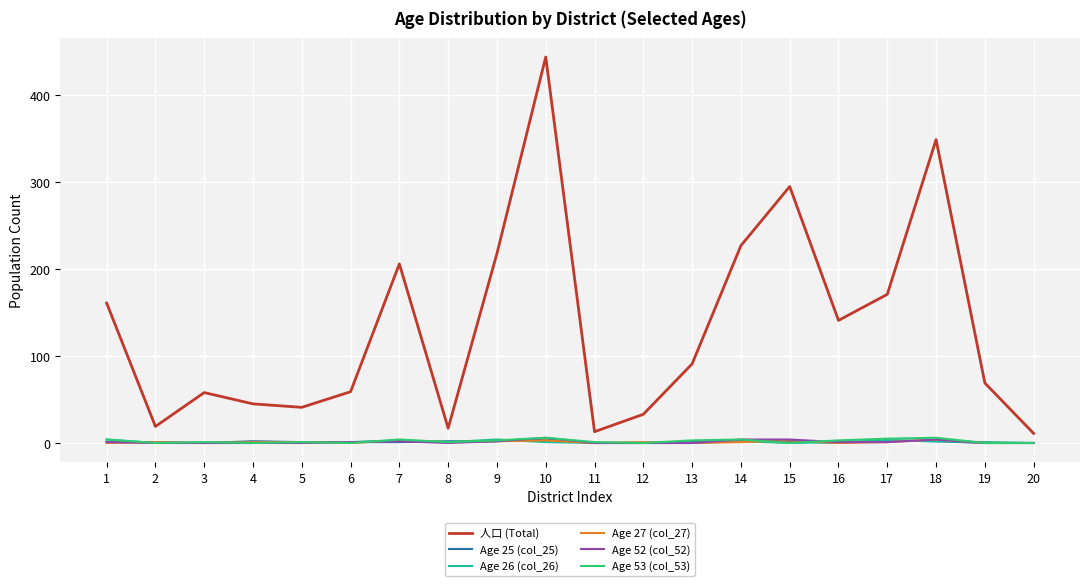

True or false: Age 26 (col_26) and 人口 (Total) intersect in this chart.

False